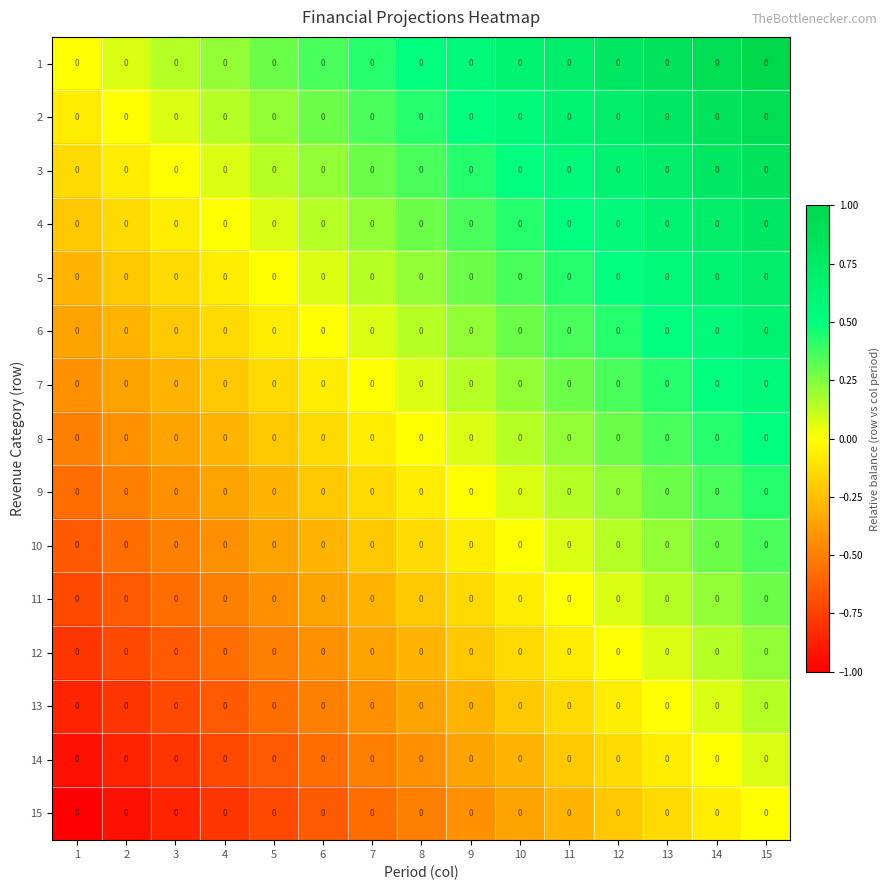

True or false: 13 has a value of -0.9 at 5.

False